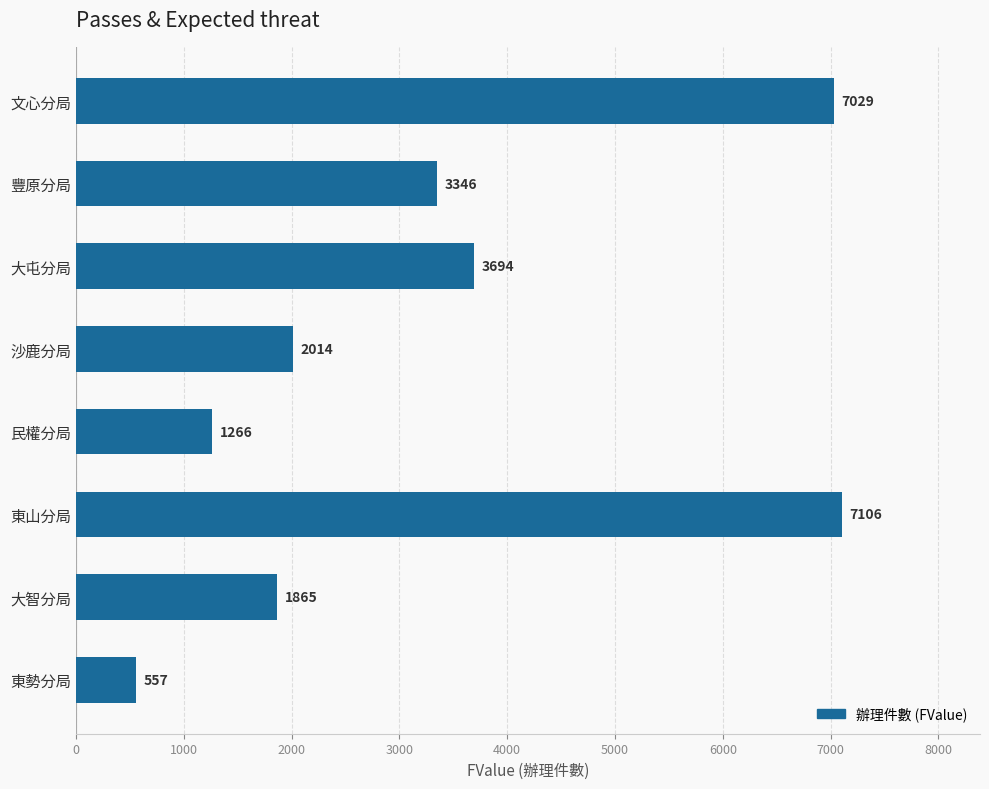

What is the maximum value shown in the chart?

7106